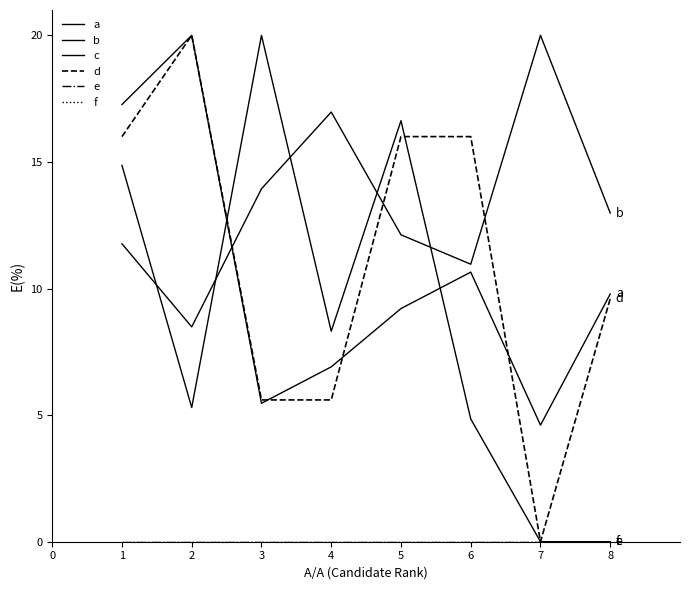

Reading right to left, what are all the values shown in this chart?

a: 9.8	4.6	10.6	9.2	6.9	5.5	20.0	17.3
b: 13.0	20.0	11.0	12.1	17.0	13.9	8.5	11.8
c: 0.0	0.0	4.8	16.6	8.3	20.0	5.3	14.9
d: 9.6	0.0	16.0	16.0	5.6	5.6	20.0	16.0
e: 0.0	0.0	0.0	0.0	0.0	0.0	0.0	0.0
f: 0.0	0.0	0.0	0.0	0.0	0.0	0.0	0.0